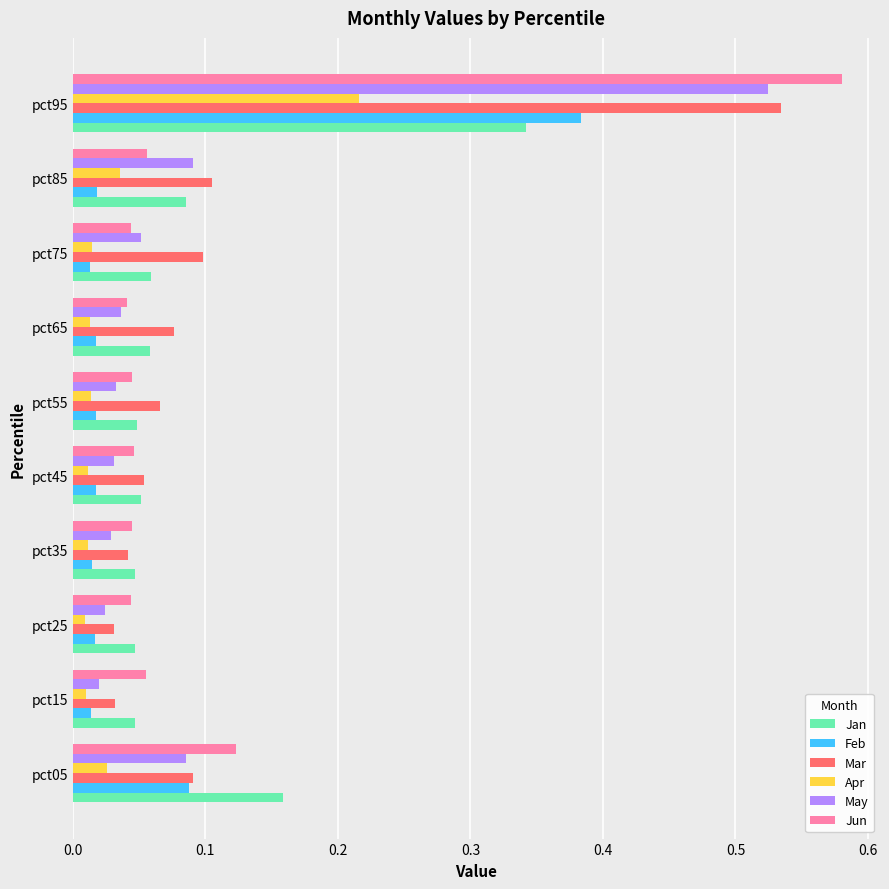

What is the sum of all Jan values?

0.9